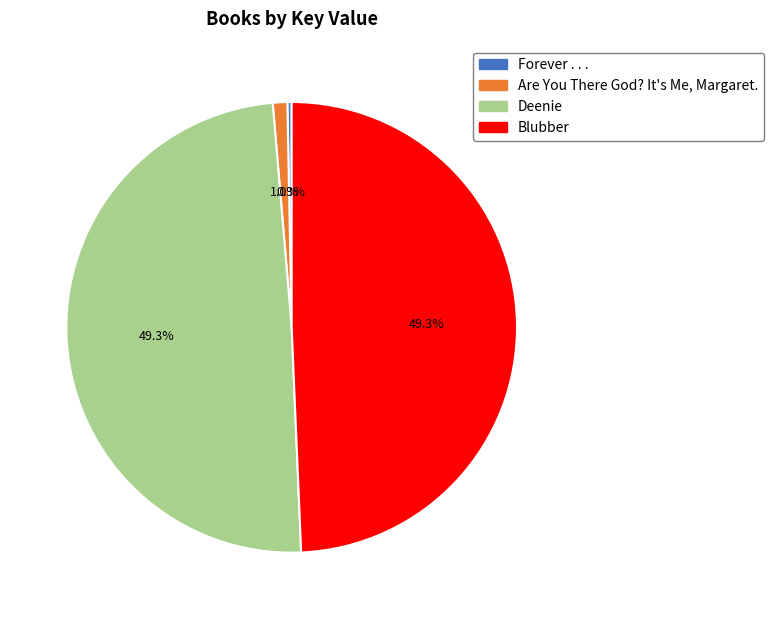

What is the total percentage of Are You There God? It's Me, Margaret. and Blubber?

50.4%